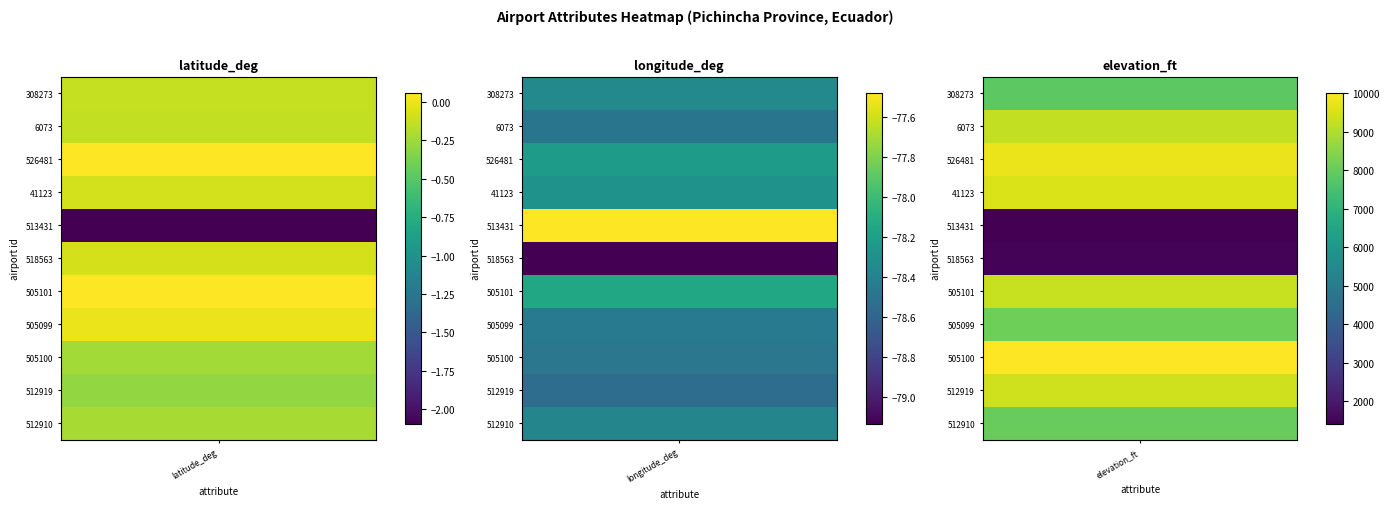

Reading right to left, list all the values displayed in this chart.

308273: 7841.0	-78.4	-0.1
6073: 9228.0	-78.5	-0.1
526481: 9760.0	-78.2	0.1
41123: 9517.0	-78.3	-0.1
513431: 1404.0	-77.5	-2.1
518563: 1476.0	-79.1	-0.1
505101: 9291.0	-78.1	0.1
505099: 8094.0	-78.5	-0.0
505100: 10010.0	-78.5	-0.2
512919: 9400.0	-78.5	-0.3
512910: 8000.0	-78.4	-0.2